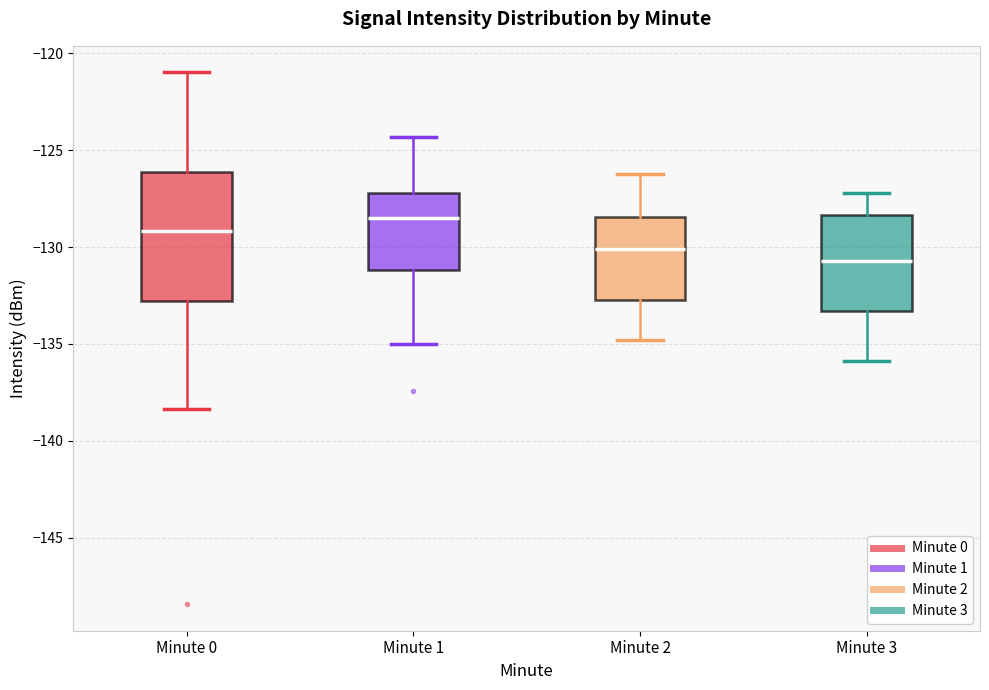

Which box has the highest median line?

Minute 1